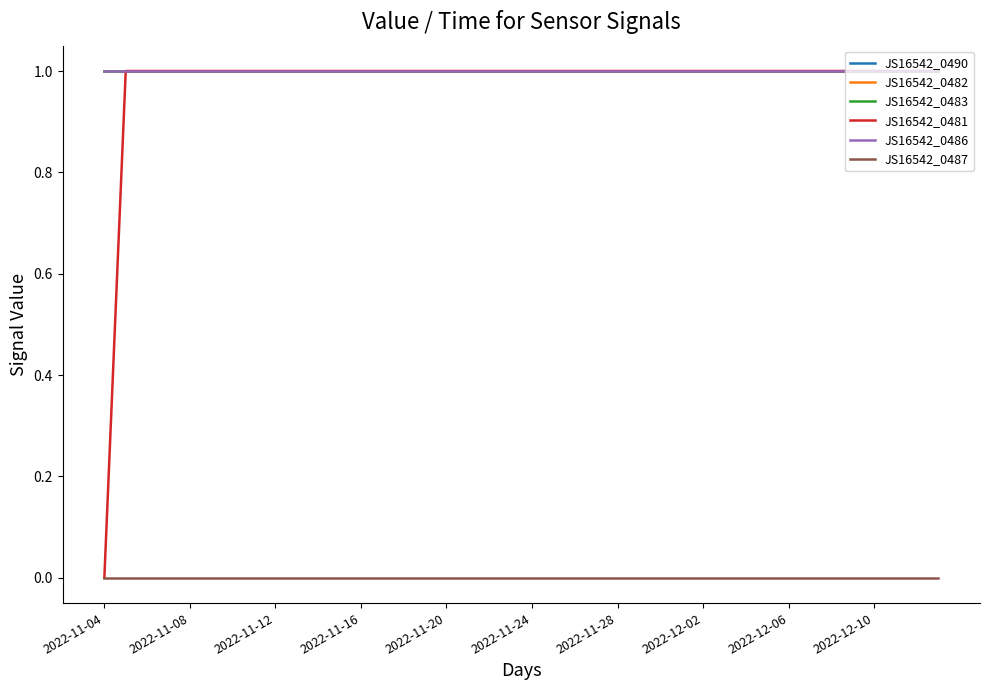

Does the chart have visible grid lines?

No